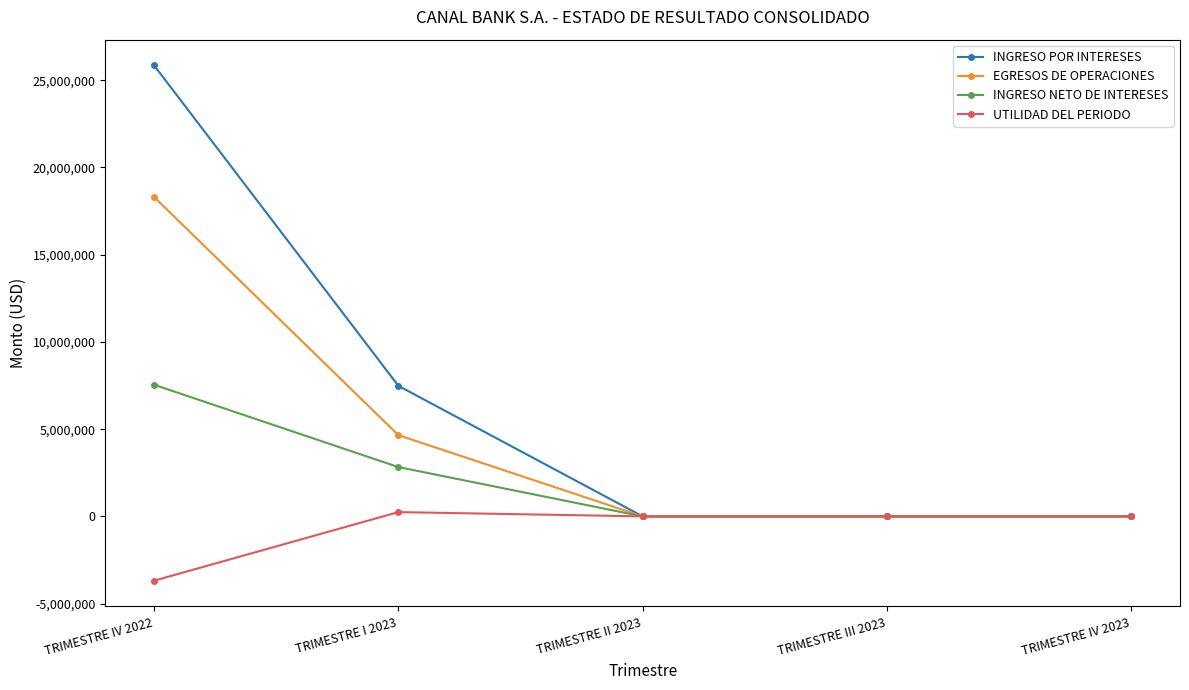

Reading left to right, extract all data points from this chart.

INGRESO POR INTERESES: TRIMESTRE IV 2022=25848082.2	TRIMESTRE I 2023=7482270.7	TRIMESTRE II 2023=0.0	TRIMESTRE III 2023=0.0	TRIMESTRE IV 2023=0.0
EGRESOS DE OPERACIONES: TRIMESTRE IV 2022=18303967.5	TRIMESTRE I 2023=4656353.1	TRIMESTRE II 2023=0.0	TRIMESTRE III 2023=0.0	TRIMESTRE IV 2023=0.0
INGRESO NETO DE INTERESES: TRIMESTRE IV 2022=7544114.8	TRIMESTRE I 2023=2825917.6	TRIMESTRE II 2023=0.0	TRIMESTRE III 2023=0.0	TRIMESTRE IV 2023=0.0
UTILIDAD DEL PERIODO: TRIMESTRE IV 2022=-3685437.9	TRIMESTRE I 2023=245040.2	TRIMESTRE II 2023=0.0	TRIMESTRE III 2023=0.0	TRIMESTRE IV 2023=0.0